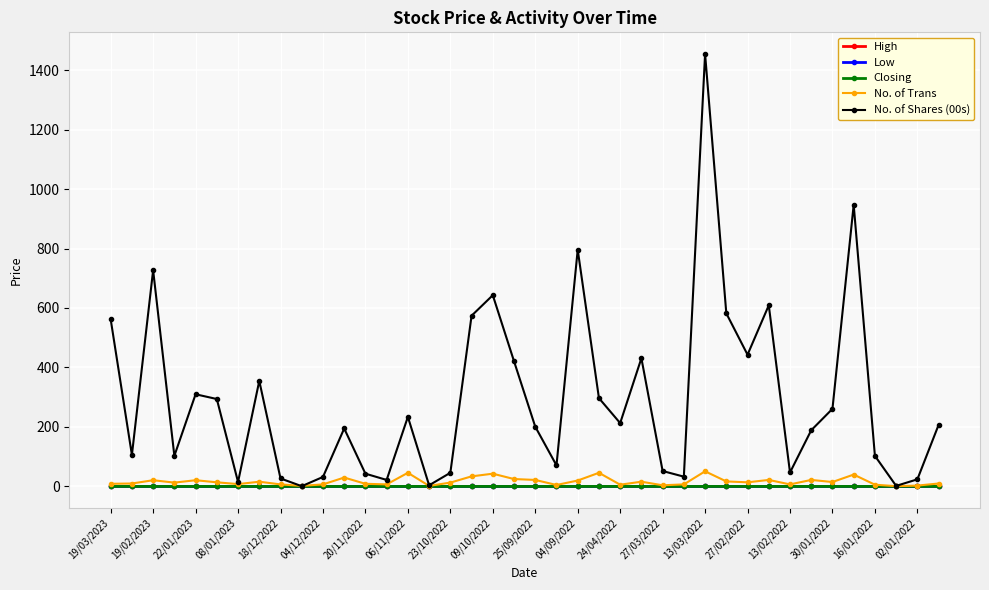

What is the greatest value displayed?

1454.0